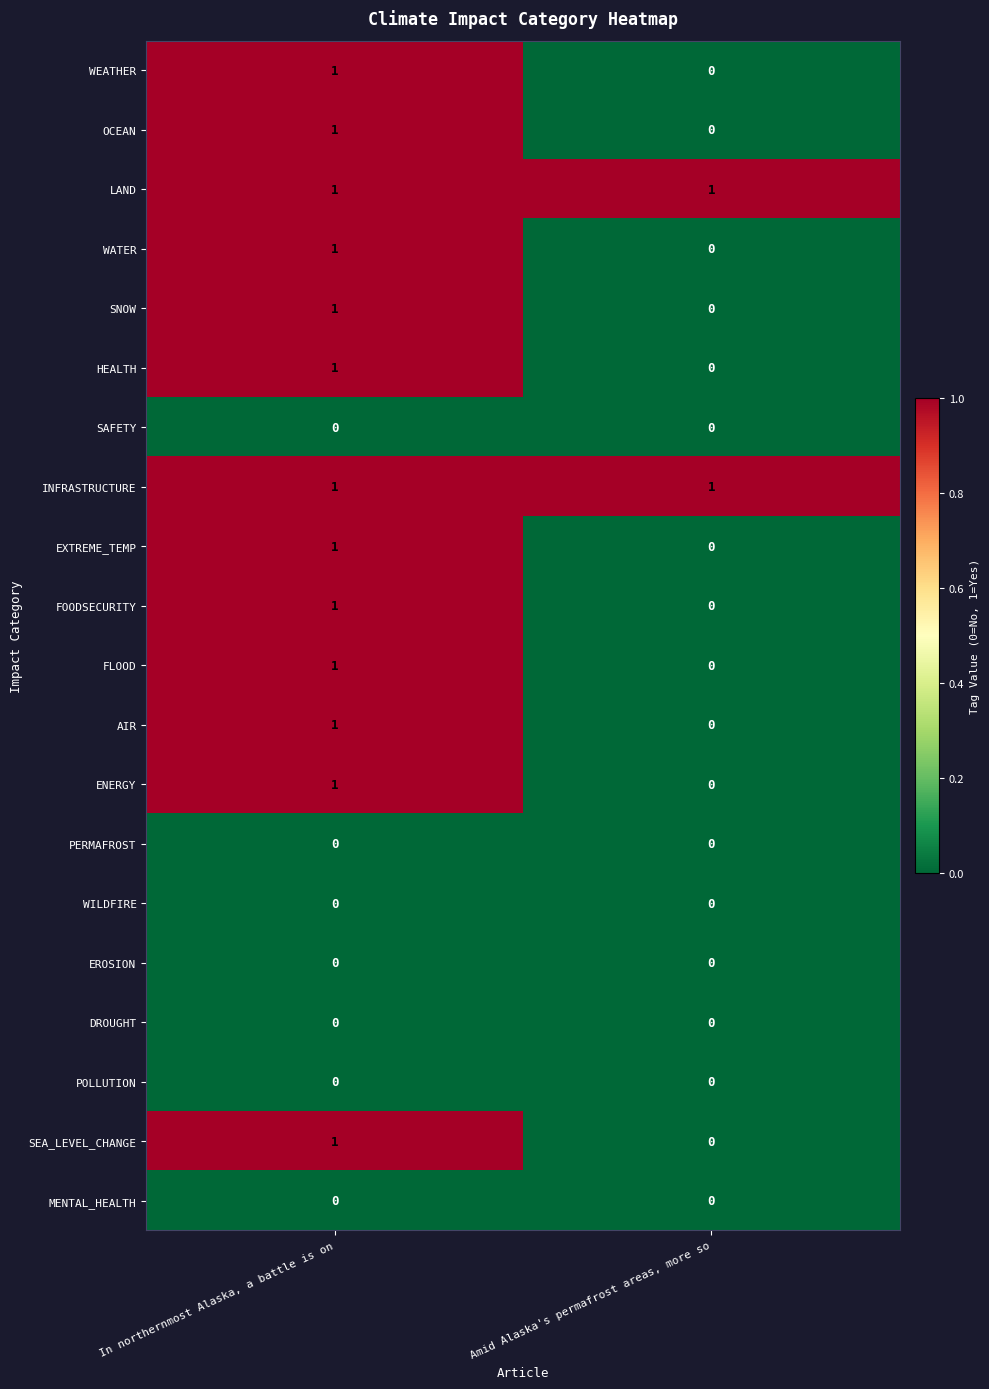

Count the number of data series in this chart.

20